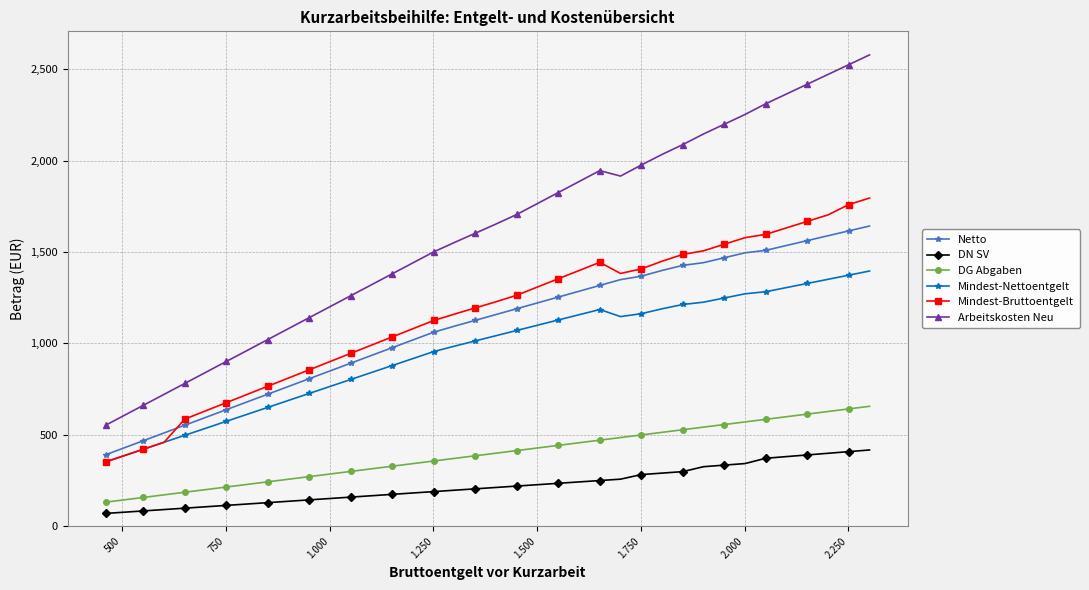

What is the maximum value for DG Abgaben?

656.0